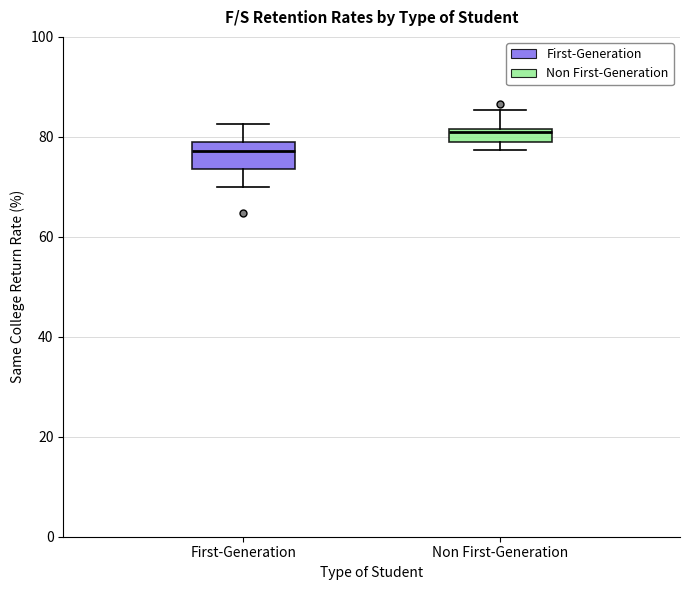

Where does the median line of the box for Non First-Generation sit on the y-axis? The values are not printed on the chart, so give them approximately, as read against the axis.

80